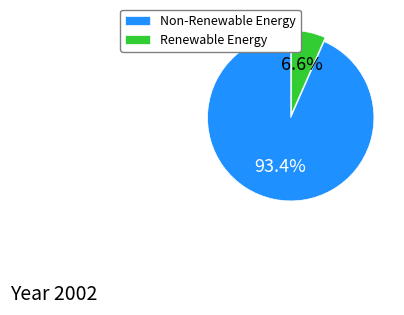

Is Non-Renewable Energy the majority of the pie?

Yes